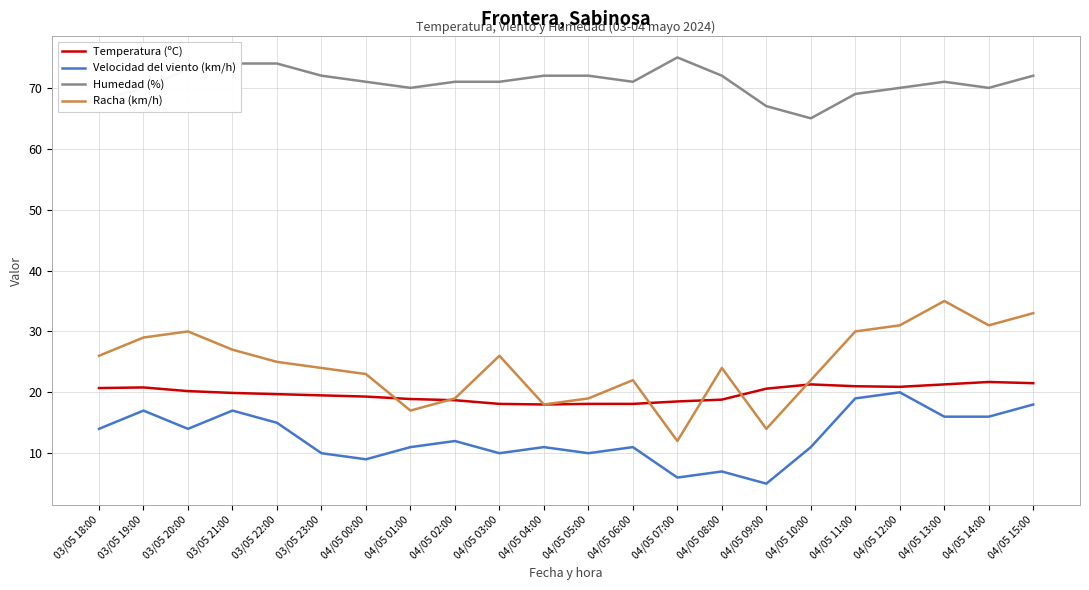

How many categories are shown in the chart?

22